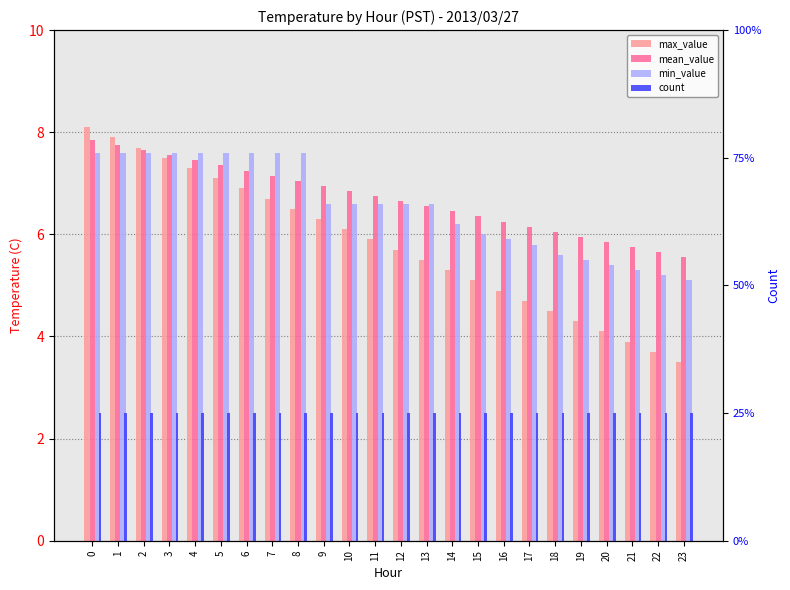

Rank the series by their maximum value, from lowest to highest.

count, min_value, mean_value, max_value